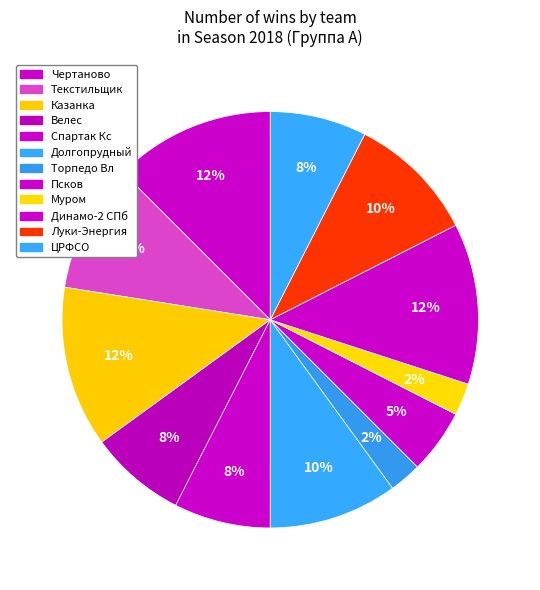

How many slices are in this pie chart?

12